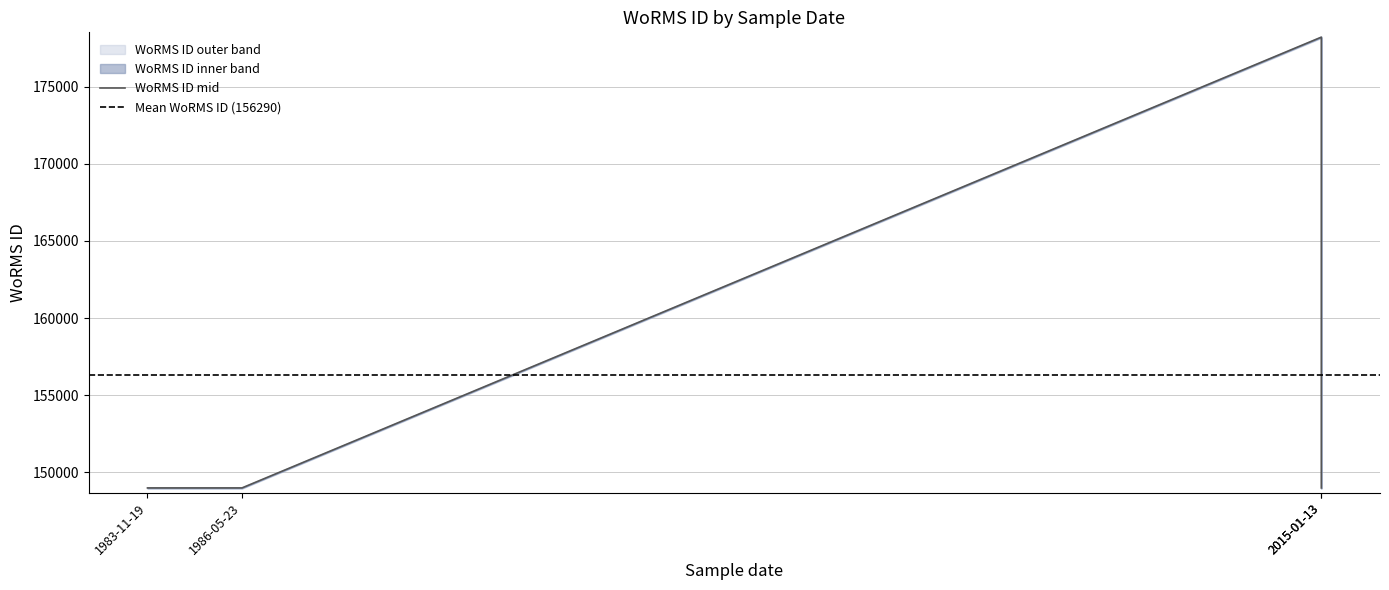

Read the WoRMS ID mid value at 1983-11-19, to the nearest 50.

149000